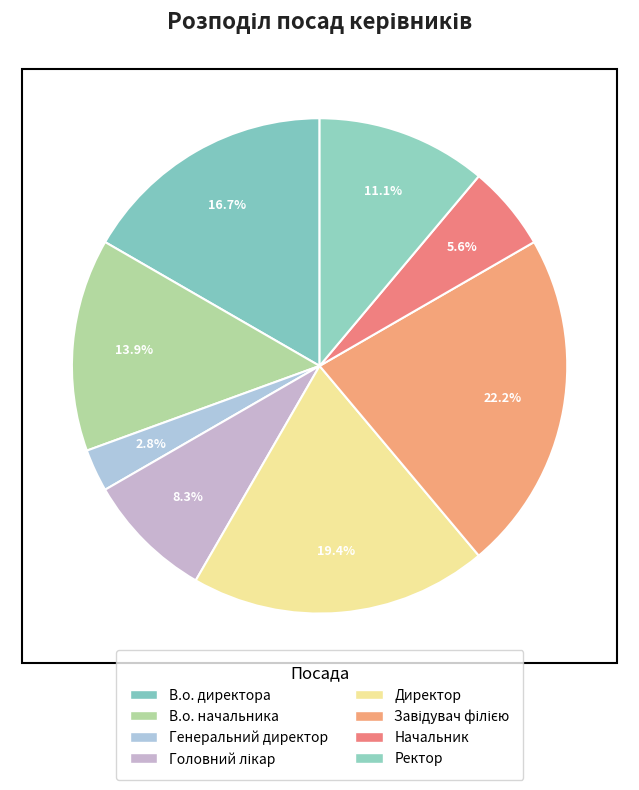

What percentage is the Директор slice, to the nearest percent?

19%